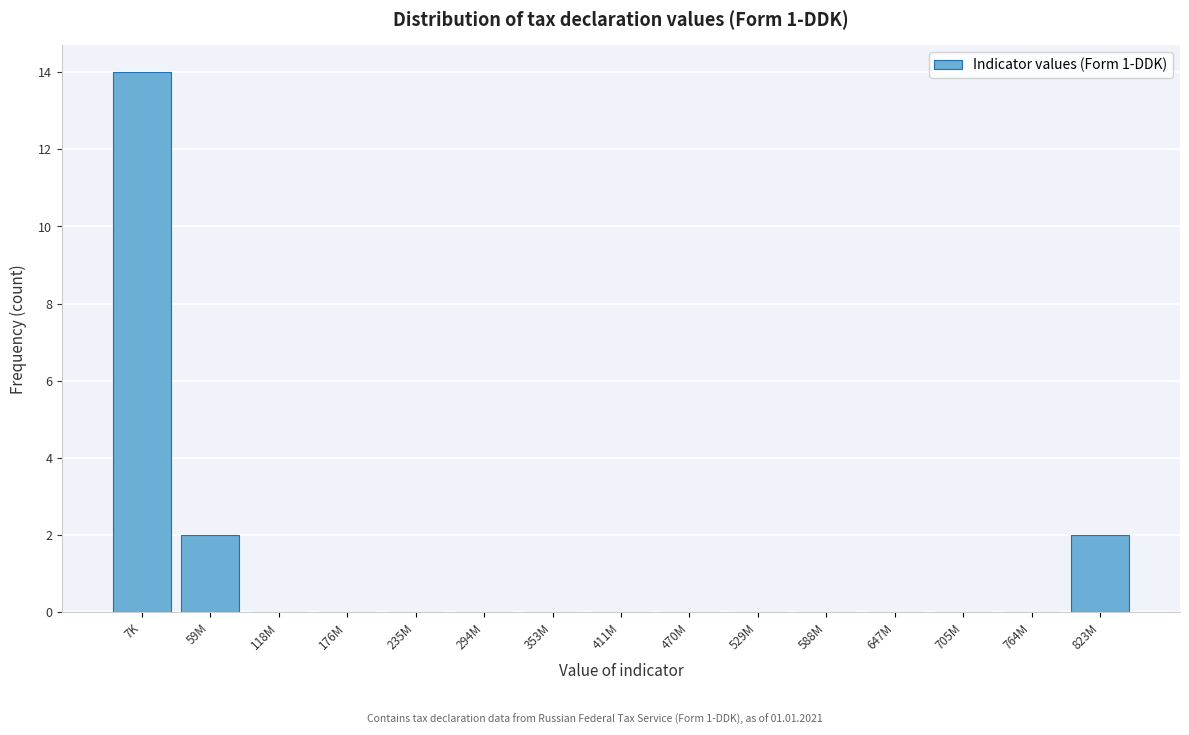

Reading left to right, what are all the values shown in this chart?

7K=14	59M=2	118M=0	176M=0	235M=0	294M=0	353M=0	411M=0	470M=0	529M=0	588M=0	647M=0	705M=0	764M=0	823M=2